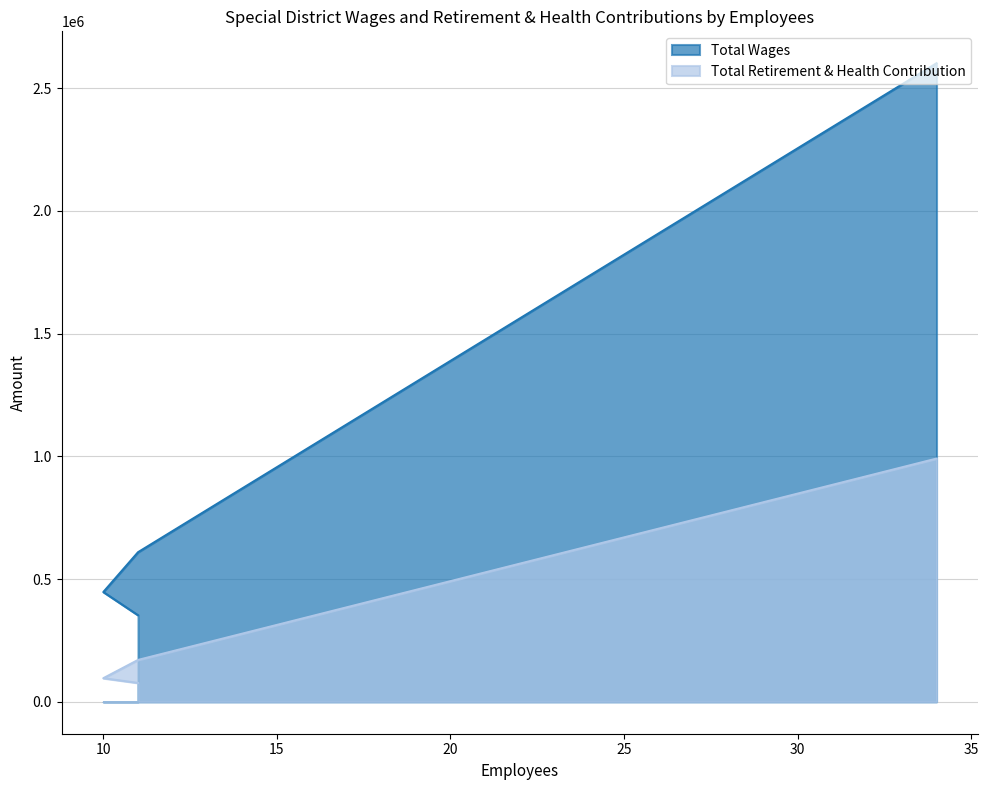

The Total Retirement & Health Contribution series shows 96062 at 10. True or false?

True